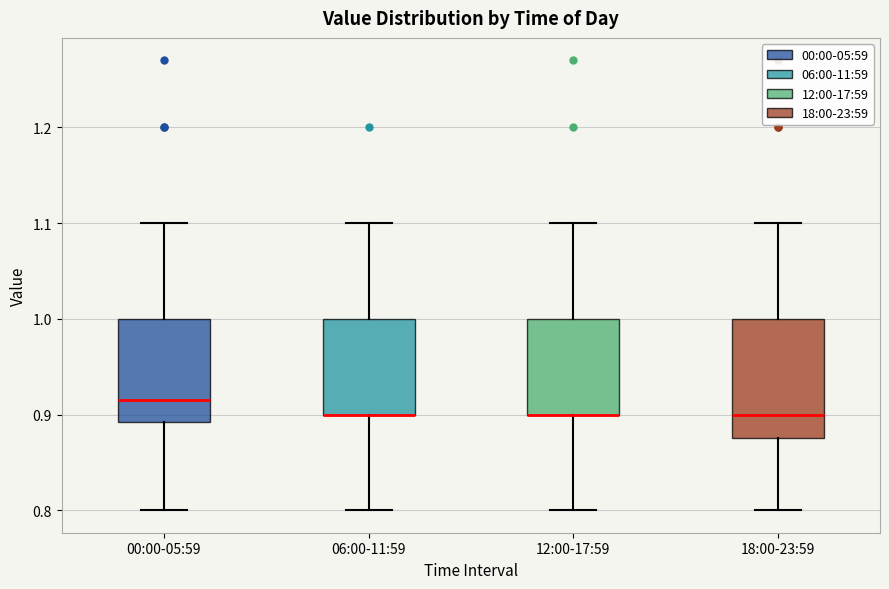

Reading left to right, transcribe this box plot: for each box, give where its median line is, the range the box spans, and where its two whiskers end, as read against the y-axis. The values are not printed on the chart, so give them approximately, as read against the axis.

00:00-05:59: median 0.92, box 0.89 to 1.00, whiskers 0.80 to 1.10
06:00-11:59: median 0.90 (drawn on the box's lower edge), box 0.90 to 1.00, whiskers 0.80 to 1.10
12:00-17:59: median 0.90 (drawn on the box's lower edge), box 0.90 to 1.00, whiskers 0.80 to 1.10
18:00-23:59: median 0.90, box 0.88 to 1.00, whiskers 0.80 to 1.10